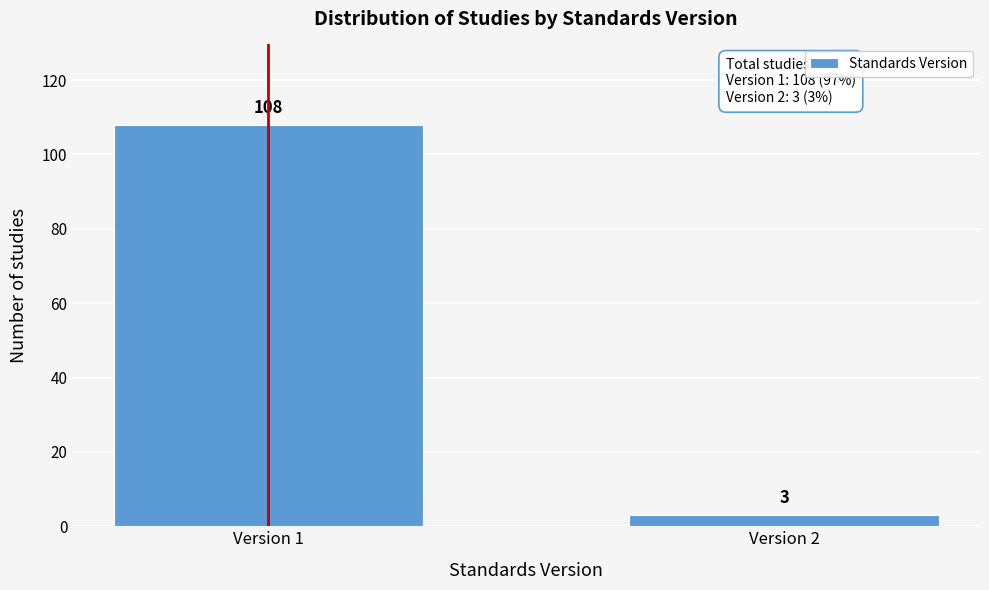

Reading right to left, what are all the values shown in this chart?

Version 2=3	Version 1=108